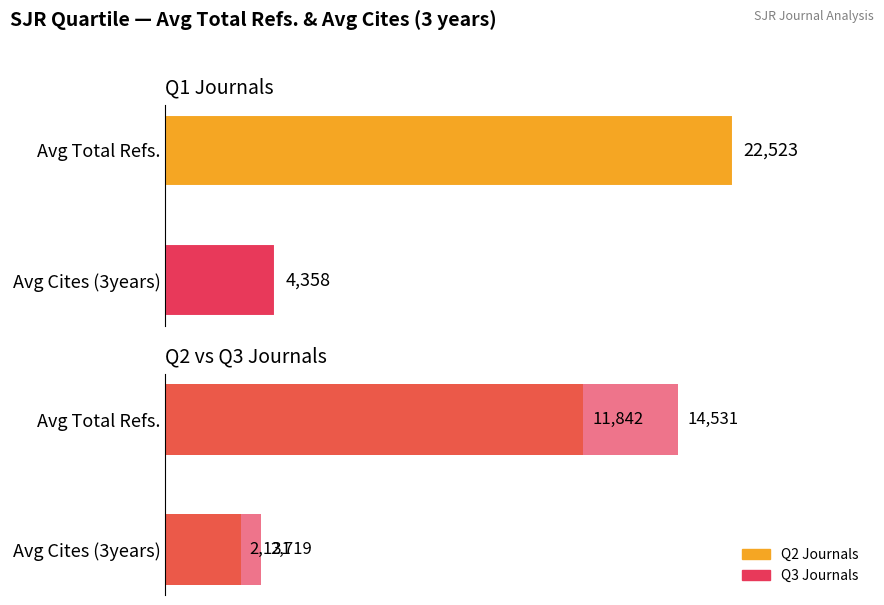

Reading left to right, what are all the values shown in this chart?

Q1: 22523	4358
Q2: 11842	2131
Q3: 14531	2719